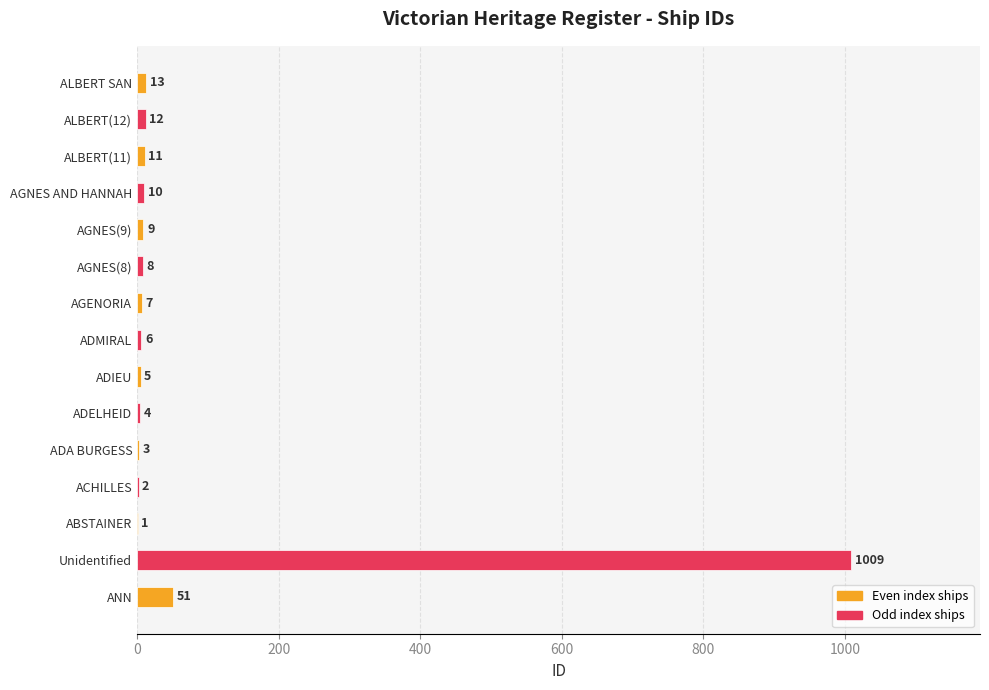

The value at AGNES(9) is 9. True or false?

True